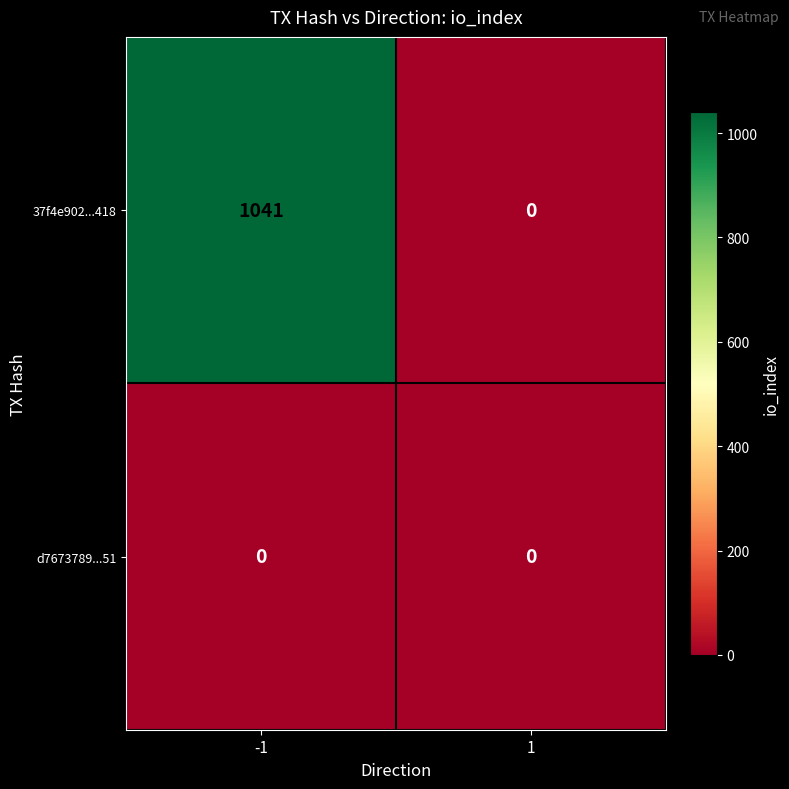

What is the greatest value displayed?

1041